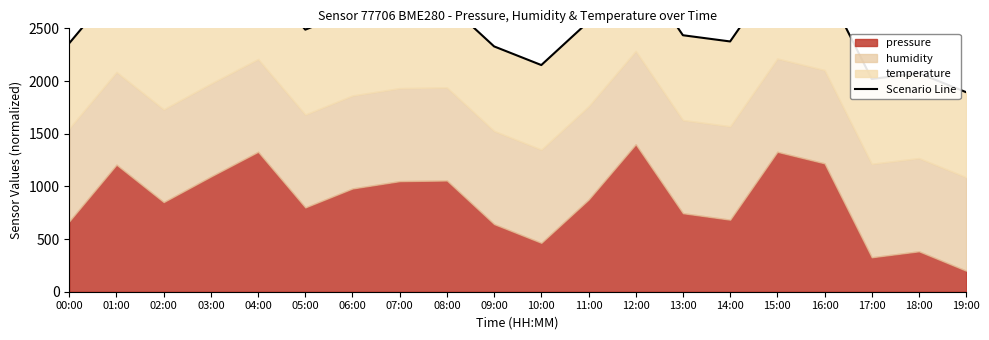

List the labels in order of value, smallest first.

19:00, 17:00, 18:00, 10:00, 09:00, 00:00, 14:00, 13:00, 05:00, 02:00, 11:00, 06:00, 07:00, 08:00, 03:00, 01:00, 16:00, 04:00, 15:00, 12:00